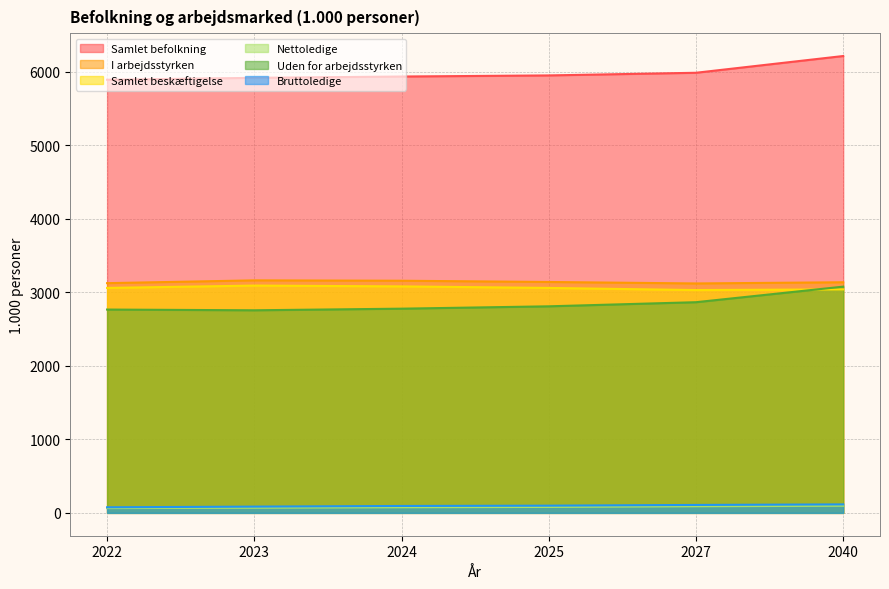

Which label corresponds to the largest value in the chart?

2040